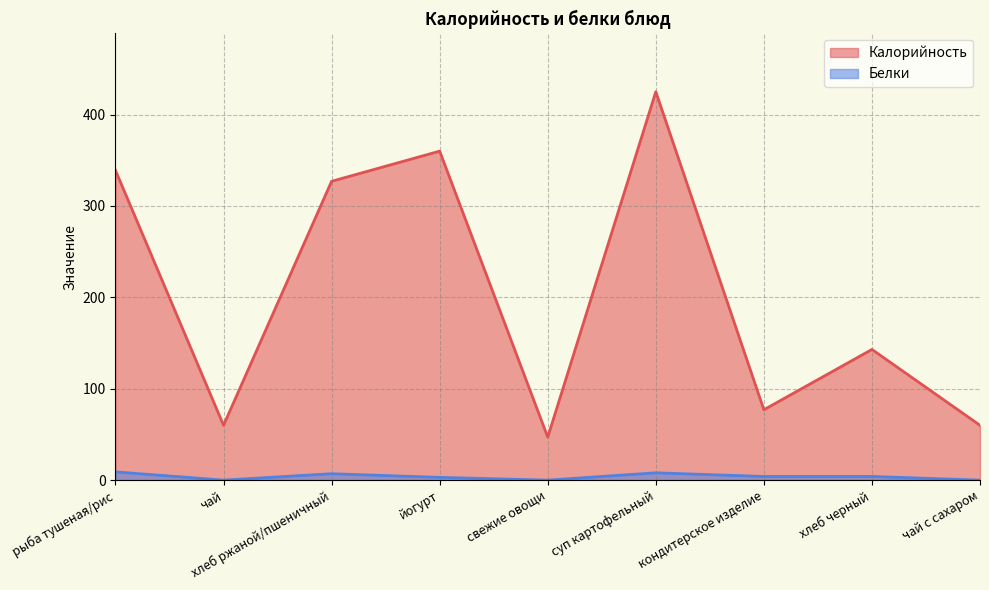

At which category is the sum across all series the highest?

суп картофельный